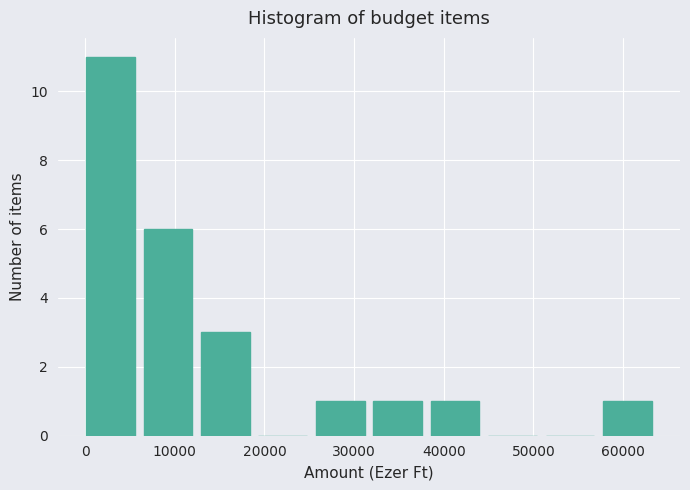

Reading left to right, list every bar in this chart as the range it spans on the x-axis followed by its height. Neither the bar edges nor the heights are printed on the chart, so give them approximately, as read against the axes.

0 to 7000: 11
7000 to 13000: 6
13000 to 19000: 3
19000 to 26000: 0
26000 to 32000: 1
32000 to 39000: 1
39000 to 45000: 1
45000 to 51000: 0
51000 to 58000: 0
58000 to 64000: 1